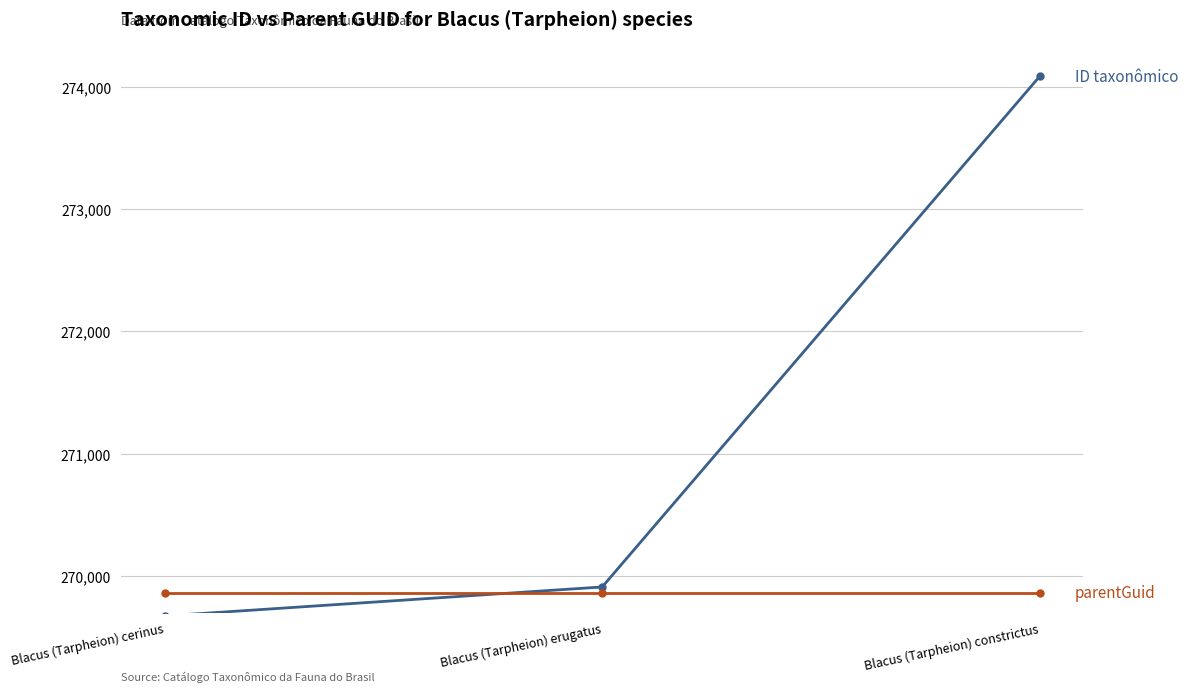

What is the label of the 2nd point from the right?

Blacus (Tarpheion) erugatus